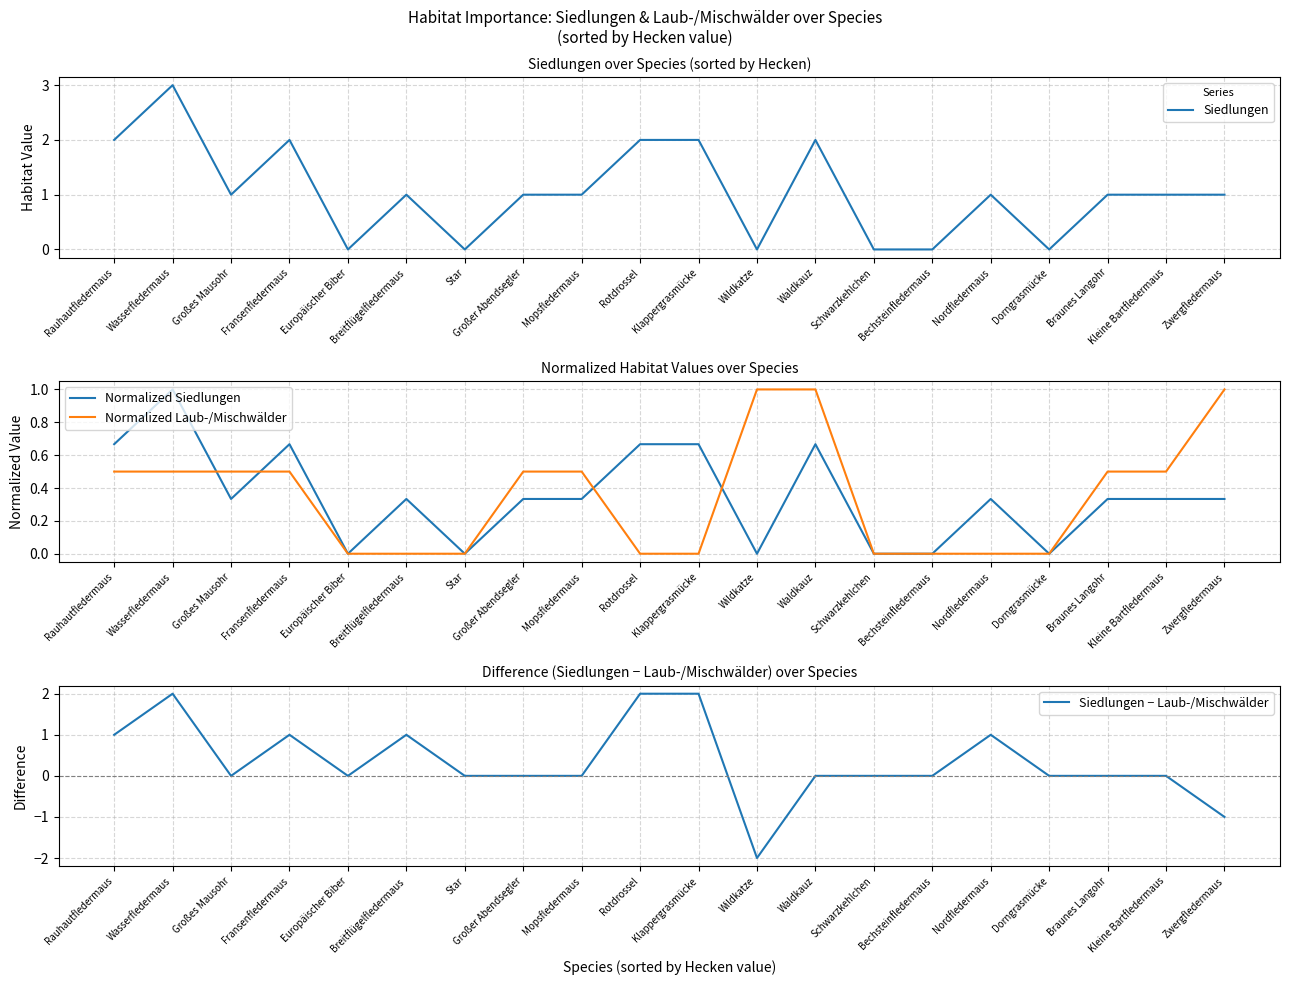

Between Wasserfledermaus and Dorngrasmücke, which series saw the biggest shift?

Siedlungen